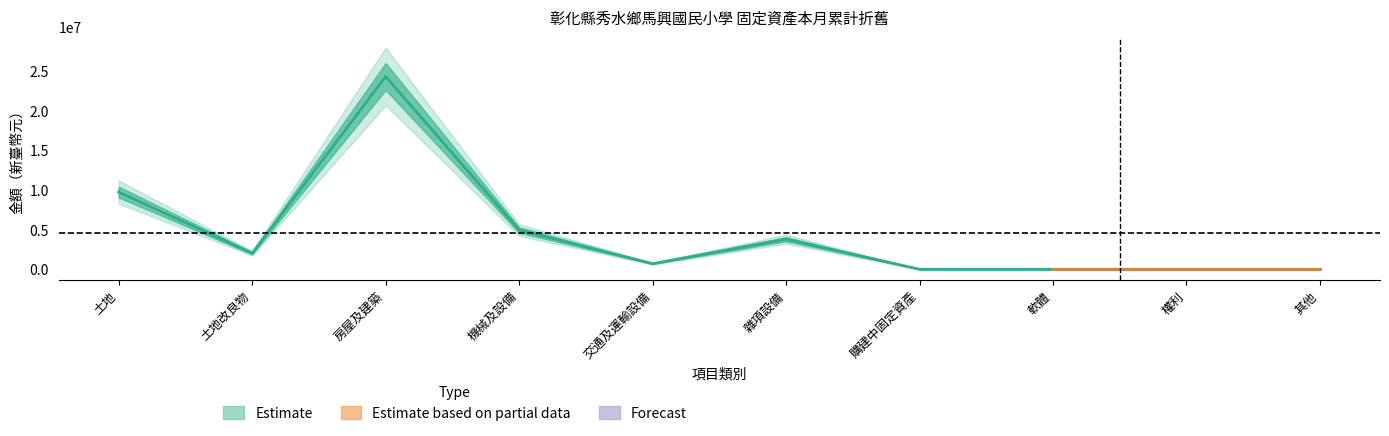

At which label is the value closest to 12178249?

土地